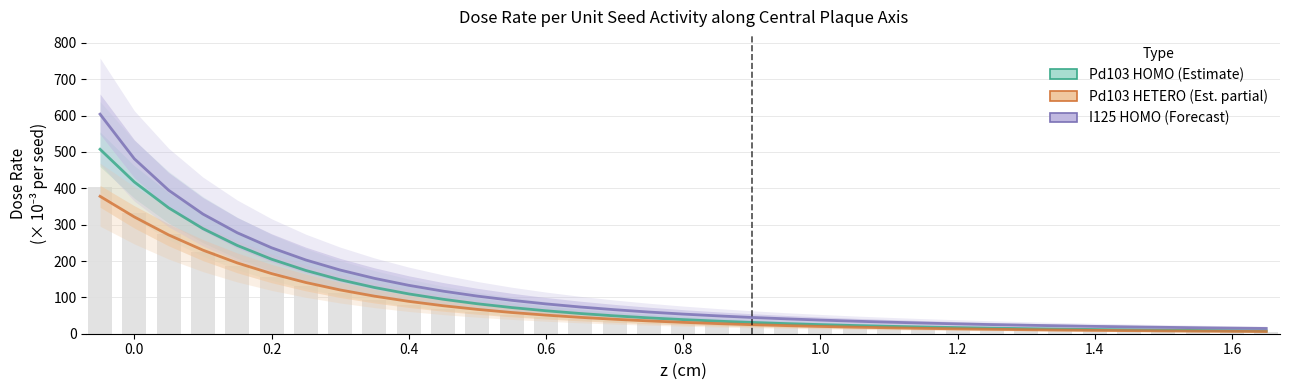

How many categories are shown in the chart?

35